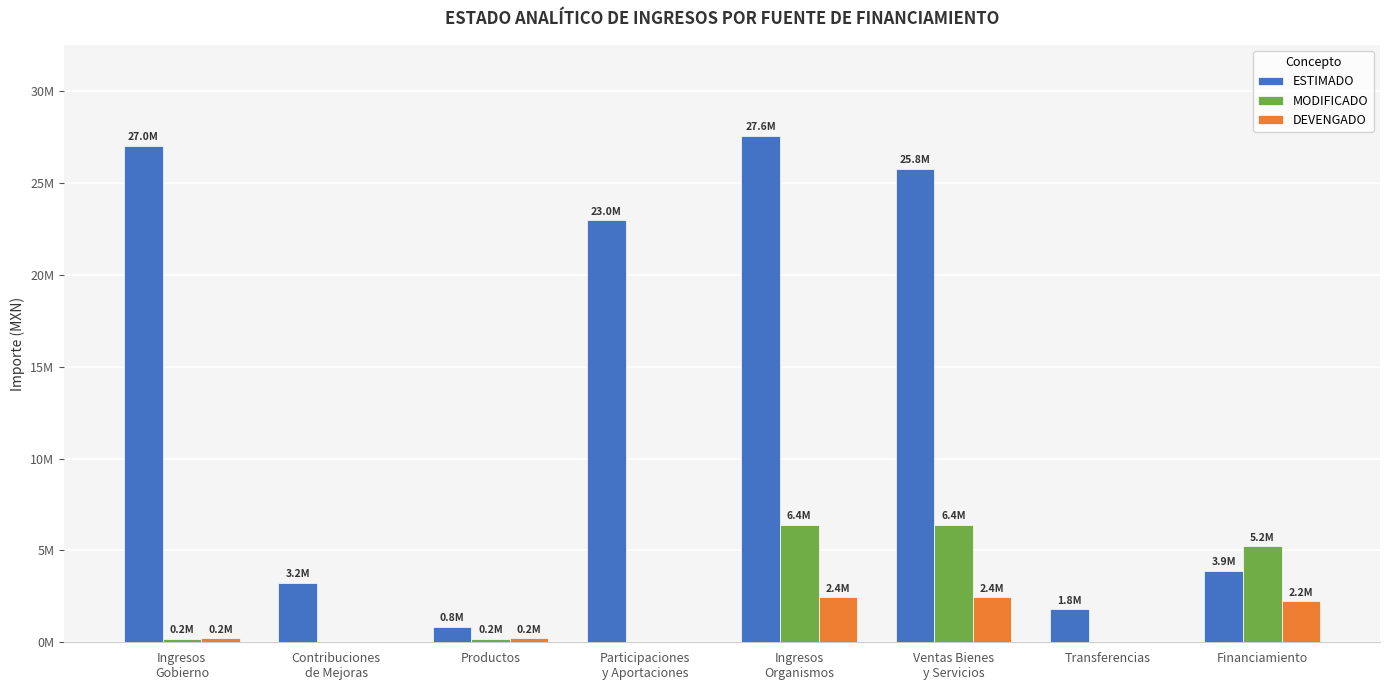

At how many categories does at least one series exceed 4512779?

5